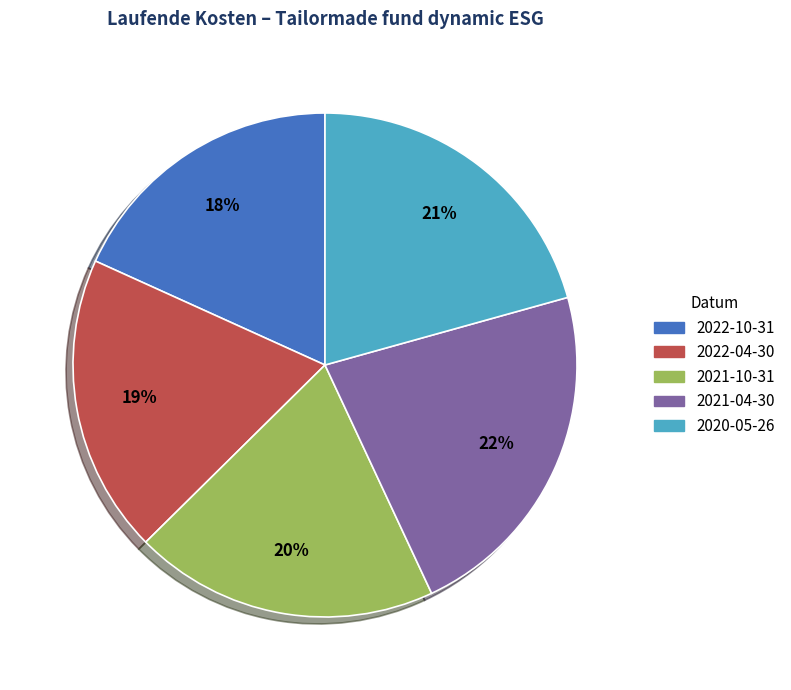

Is it true that 2022-04-30 is 19% of the pie?

True